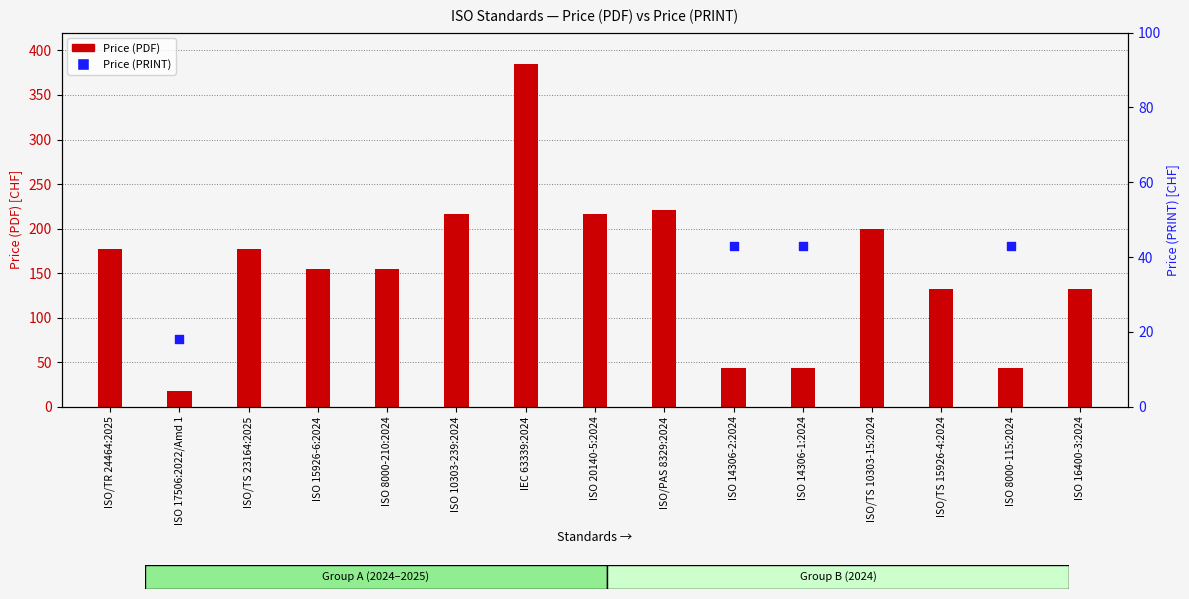

Which series reaches the minimum Y coordinate?

Price (PDF)